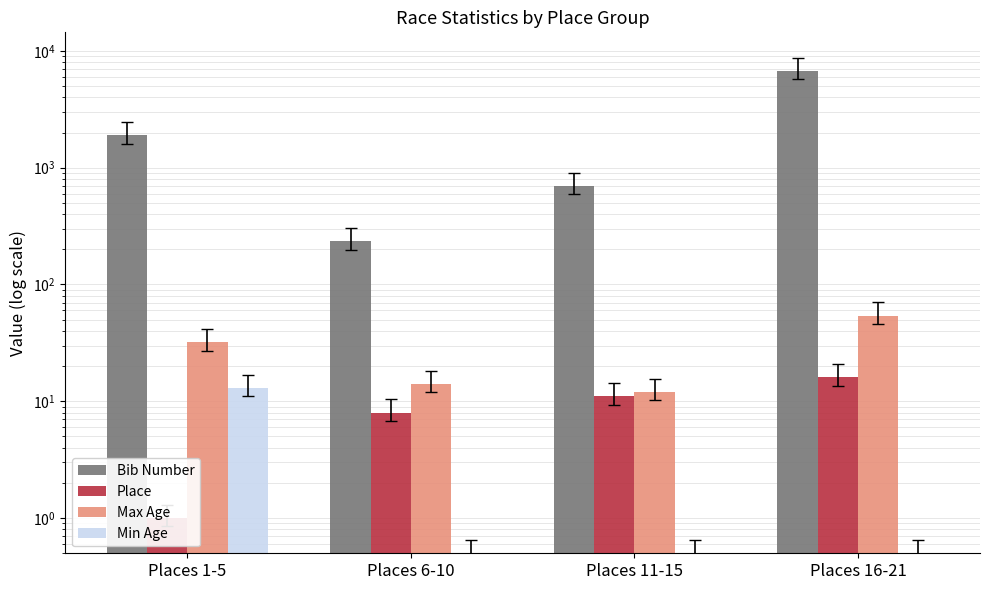

Read the Max Age value at Places 1-5.

32.0